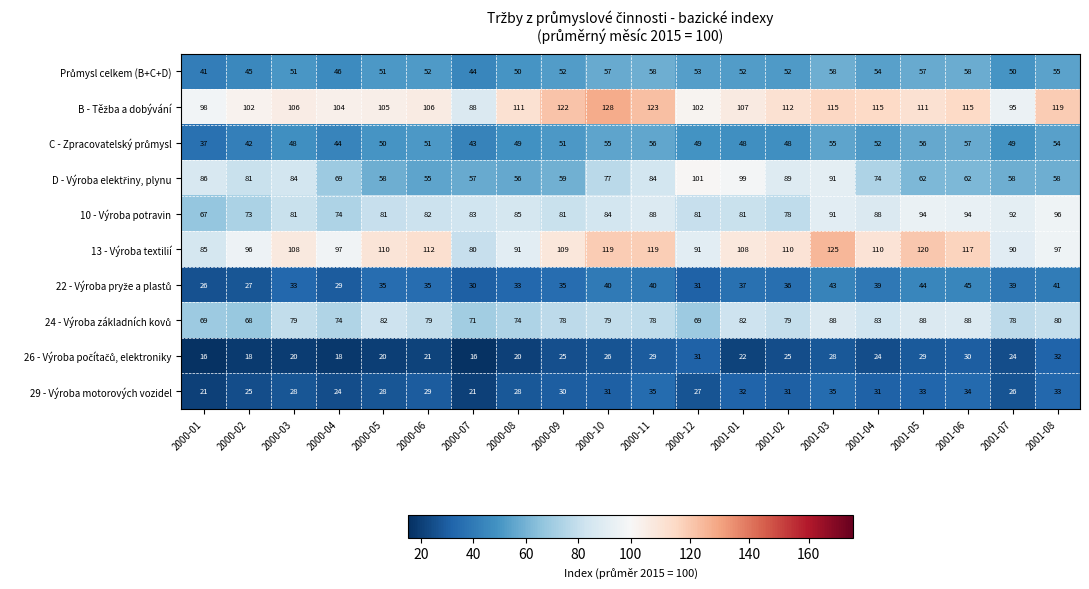

The 13 - Výroba textilií series shows 119 at 2000-10. True or false?

True